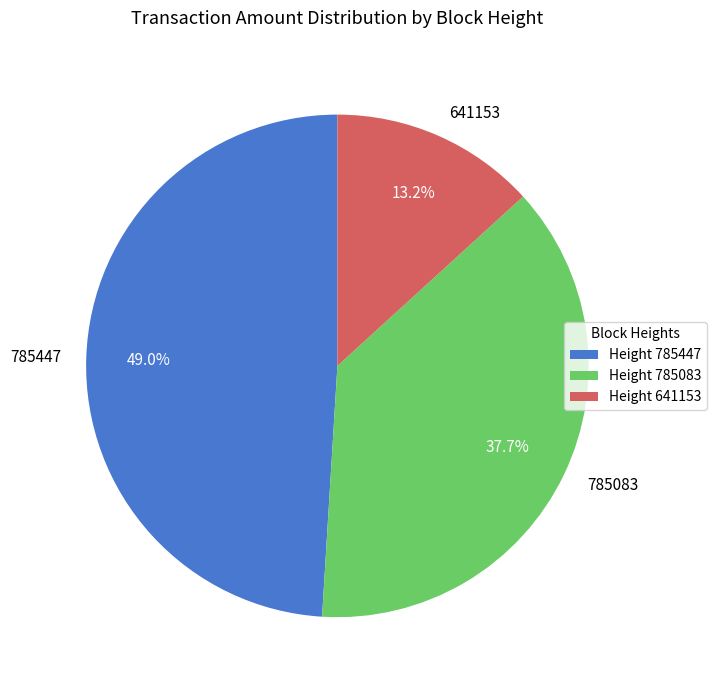

Count the number of slices in the pie.

3